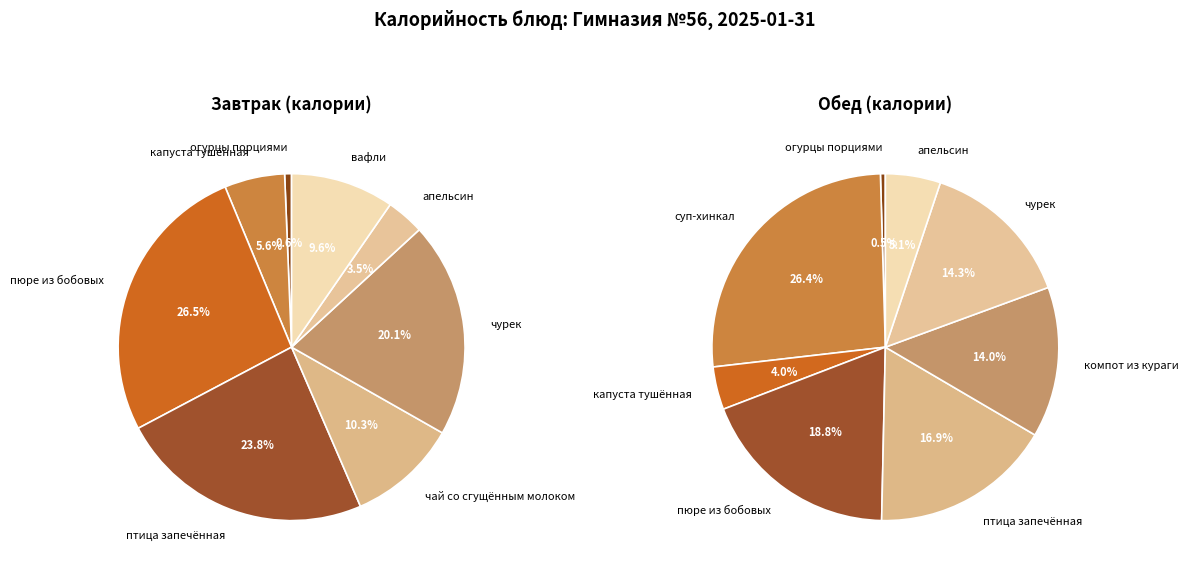

Does 5 account for over 50% of the chart?

No